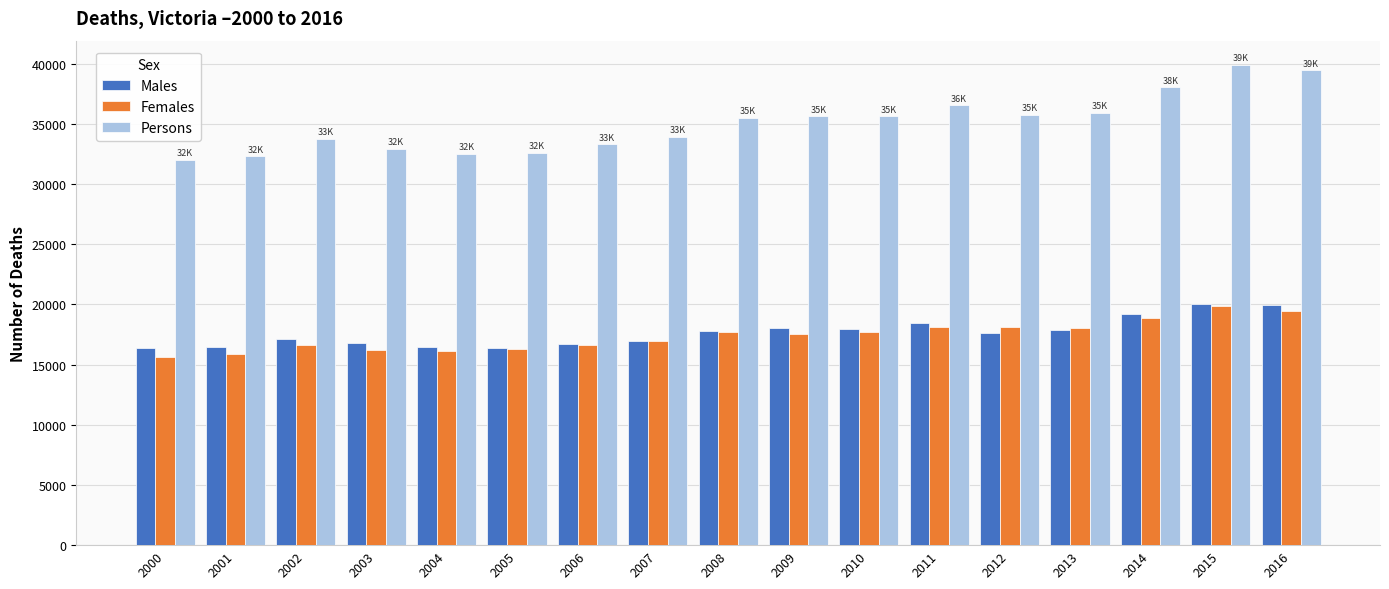

What is the total value across all series at 2006?

66622